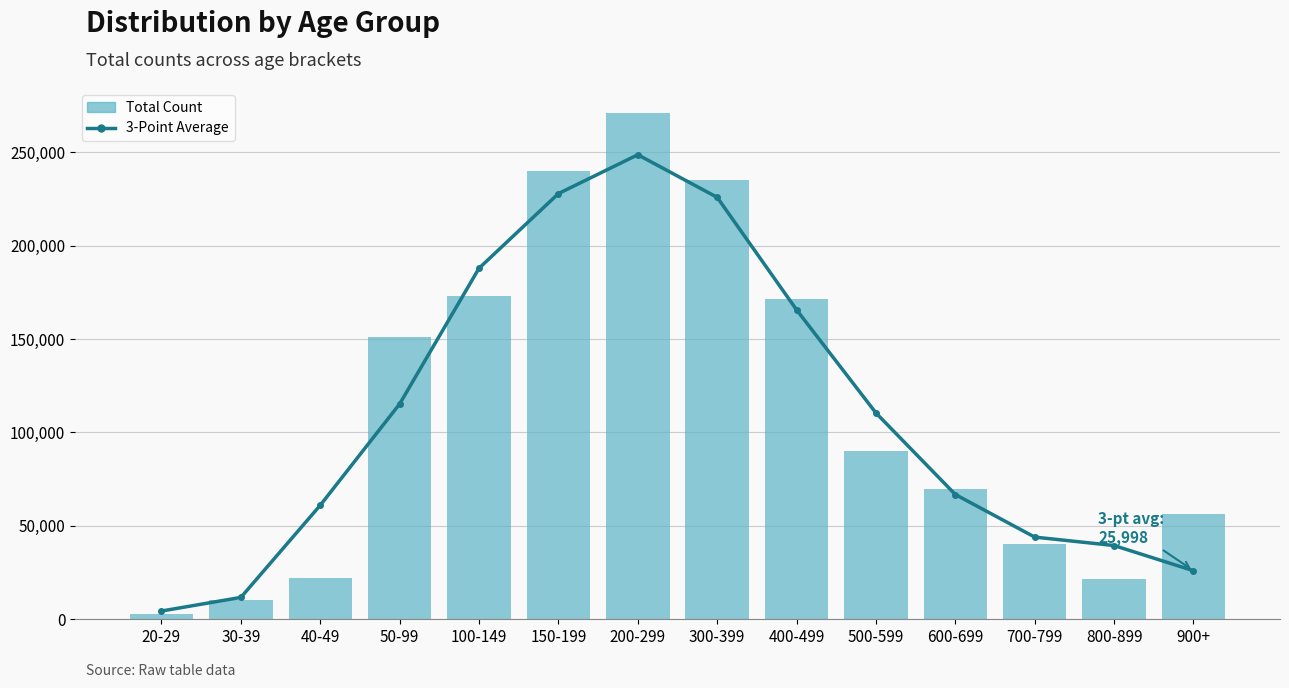

Rank the series at 700-799 from highest to lowest value.

3-Point Average, Total Count